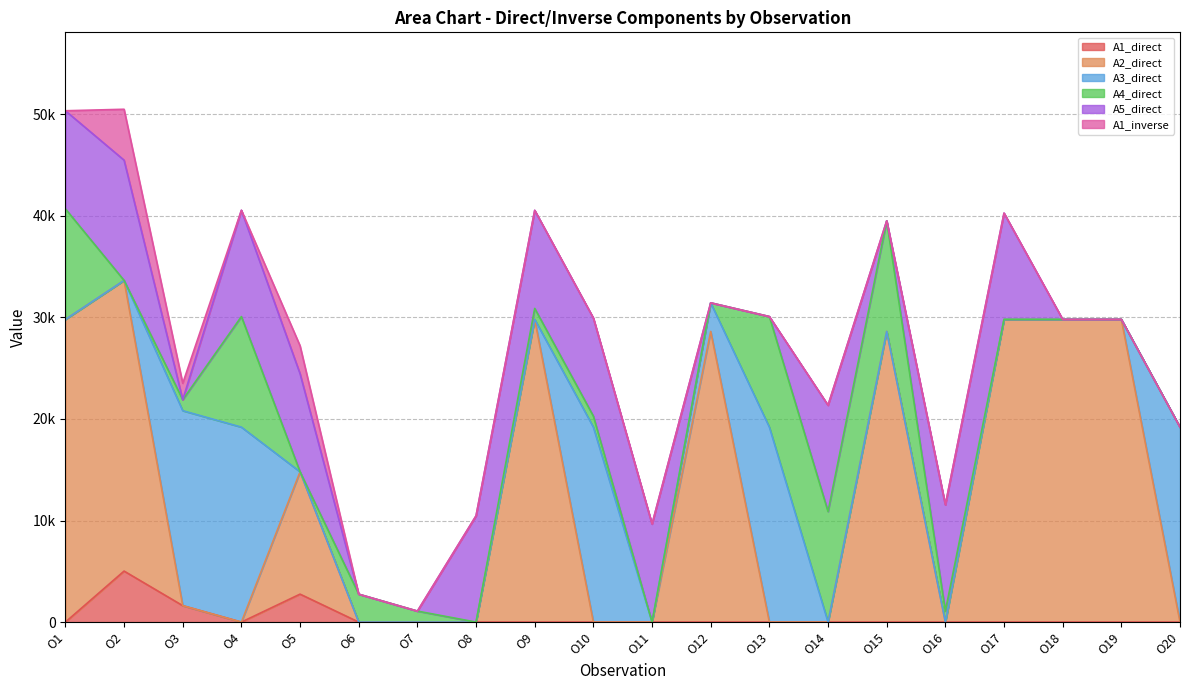

Reading left to right, transcribe all the data shown in this chart.

A1_direct: O1=0.0	O2=5021.9	O3=1618.6	O4=0.0	O5=2752.1	O6=0.0	O7=0.0	O8=0.0	O9=0.0	O10=0.0	O11=0.0	O12=0.0	O13=0.0	O14=0.0	O15=0.0	O16=0.0	O17=0.0	O18=0.0	O19=0.0	O20=0.0
A2_direct: O1=29798.6	O2=28615.7	O3=0.0	O4=0.0	O5=12042.1	O6=0.0	O7=0.0	O8=0.0	O9=29798.6	O10=0.0	O11=0.0	O12=28615.7	O13=0.0	O14=0.0	O15=28615.7	O16=0.0	O17=29798.6	O18=29798.6	O19=29798.6	O20=0.0
A3_direct: O1=0.0	O2=0.0	O3=19193.1	O4=19193.1	O5=0.0	O6=0.0	O7=0.0	O8=0.0	O9=0.0	O10=19193.1	O11=0.0	O12=2813.7	O13=19193.1	O14=0.0	O15=0.0	O16=0.0	O17=0.0	O18=0.0	O19=0.0	O20=19193.1
A4_direct: O1=10884.4	O2=0.0	O3=1081.7	O4=10884.4	O5=0.0	O6=2748.0	O7=1081.7	O8=0.0	O9=1081.7	O10=1081.7	O11=0.0	O12=0.0	O13=10884.4	O14=10884.4	O15=10884.4	O16=1081.7	O17=0.0	O18=0.0	O19=0.0	O20=0.0
A5_direct: O1=9654.6	O2=11836.2	O3=0.0	O4=10463.6	O5=9654.6	O6=0.0	O7=0.0	O8=10463.6	O9=9654.6	O10=9654.6	O11=9654.6	O12=0.0	O13=0.0	O14=10463.6	O15=0.0	O16=10463.6	O17=10463.6	O18=0.0	O19=0.0	O20=0.0
A1_inverse: O1=0.0	O2=5011.5	O3=1614.7	O4=0.0	O5=2749.9	O6=0.0	O7=0.0	O8=0.0	O9=0.0	O10=0.0	O11=0.0	O12=0.0	O13=0.0	O14=0.0	O15=0.0	O16=0.0	O17=0.0	O18=0.0	O19=0.0	O20=0.0